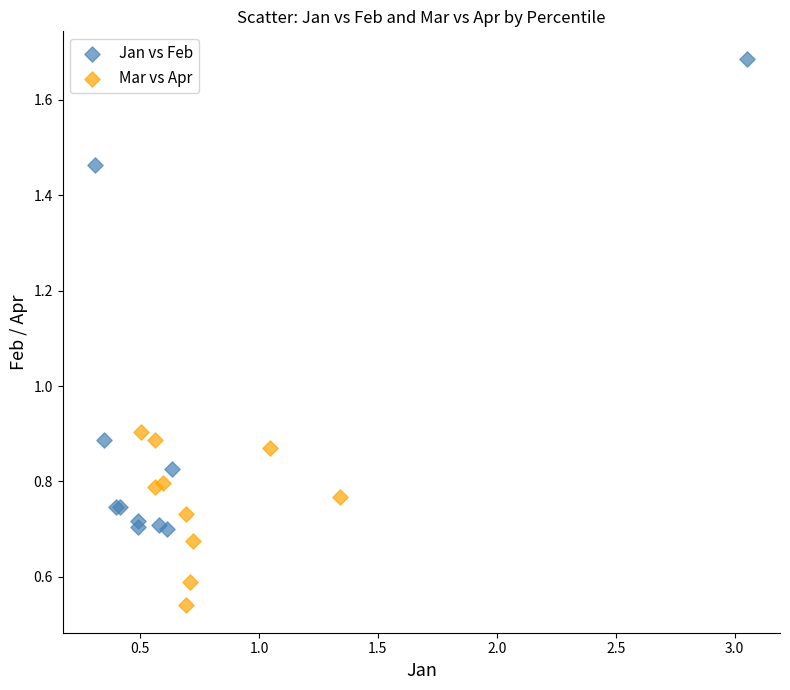

Which series contains the lowest Y value?

Mar vs Apr